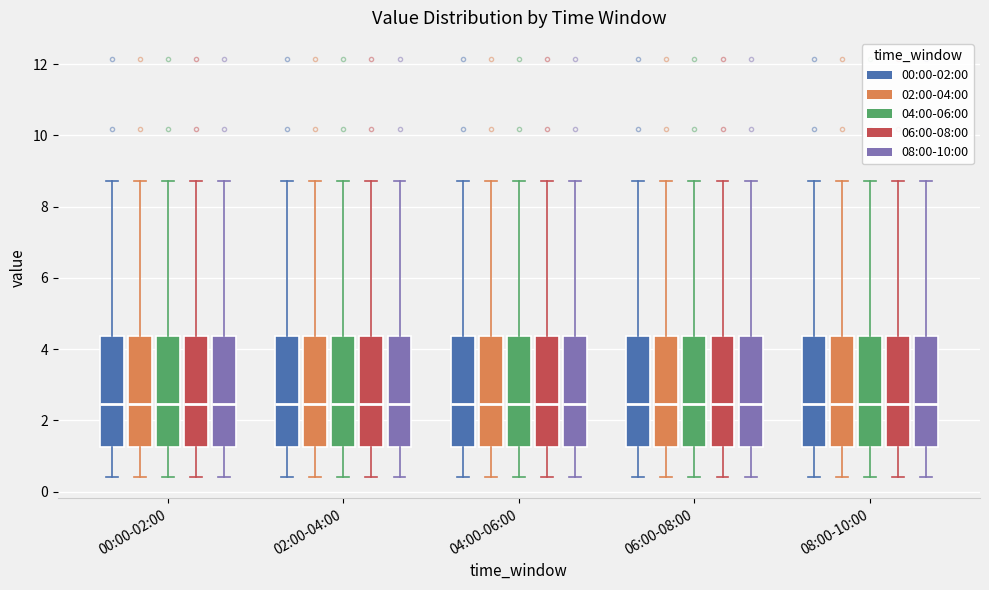

Reading left to right, transcribe this box plot: for each box, give where its median line is, the range the box spans, and where its two whiskers end, as read against the y-axis. The values are not printed on the chart, so give them approximately, as read against the axis.

00:00-02:00 (00:00-02:00): median 2.4, box 1.2 to 4.4, whiskers 0.4 to 8.8
00:00-02:00 (02:00-04:00): median 2.4, box 1.2 to 4.4, whiskers 0.4 to 8.8
00:00-02:00 (04:00-06:00): median 2.4, box 1.2 to 4.4, whiskers 0.4 to 8.8
00:00-02:00 (06:00-08:00): median 2.4, box 1.2 to 4.4, whiskers 0.4 to 8.8
00:00-02:00 (08:00-10:00): median 2.4, box 1.2 to 4.4, whiskers 0.4 to 8.8
02:00-04:00 (00:00-02:00): median 2.4, box 1.2 to 4.4, whiskers 0.4 to 8.8
02:00-04:00 (02:00-04:00): median 2.4, box 1.2 to 4.4, whiskers 0.4 to 8.8
02:00-04:00 (04:00-06:00): median 2.4, box 1.2 to 4.4, whiskers 0.4 to 8.8
02:00-04:00 (06:00-08:00): median 2.4, box 1.2 to 4.4, whiskers 0.4 to 8.8
02:00-04:00 (08:00-10:00): median 2.4, box 1.2 to 4.4, whiskers 0.4 to 8.8
04:00-06:00 (00:00-02:00): median 2.4, box 1.2 to 4.4, whiskers 0.4 to 8.8
04:00-06:00 (02:00-04:00): median 2.4, box 1.2 to 4.4, whiskers 0.4 to 8.8
04:00-06:00 (04:00-06:00): median 2.4, box 1.2 to 4.4, whiskers 0.4 to 8.8
04:00-06:00 (06:00-08:00): median 2.4, box 1.2 to 4.4, whiskers 0.4 to 8.8
04:00-06:00 (08:00-10:00): median 2.4, box 1.2 to 4.4, whiskers 0.4 to 8.8
06:00-08:00 (00:00-02:00): median 2.4, box 1.2 to 4.4, whiskers 0.4 to 8.8
06:00-08:00 (02:00-04:00): median 2.4, box 1.2 to 4.4, whiskers 0.4 to 8.8
06:00-08:00 (04:00-06:00): median 2.4, box 1.2 to 4.4, whiskers 0.4 to 8.8
06:00-08:00 (06:00-08:00): median 2.4, box 1.2 to 4.4, whiskers 0.4 to 8.8
06:00-08:00 (08:00-10:00): median 2.4, box 1.2 to 4.4, whiskers 0.4 to 8.8
08:00-10:00 (00:00-02:00): median 2.4, box 1.2 to 4.4, whiskers 0.4 to 8.8
08:00-10:00 (02:00-04:00): median 2.4, box 1.2 to 4.4, whiskers 0.4 to 8.8
08:00-10:00 (04:00-06:00): median 2.4, box 1.2 to 4.4, whiskers 0.4 to 8.8
08:00-10:00 (06:00-08:00): median 2.4, box 1.2 to 4.4, whiskers 0.4 to 8.8
08:00-10:00 (08:00-10:00): median 2.4, box 1.2 to 4.4, whiskers 0.4 to 8.8